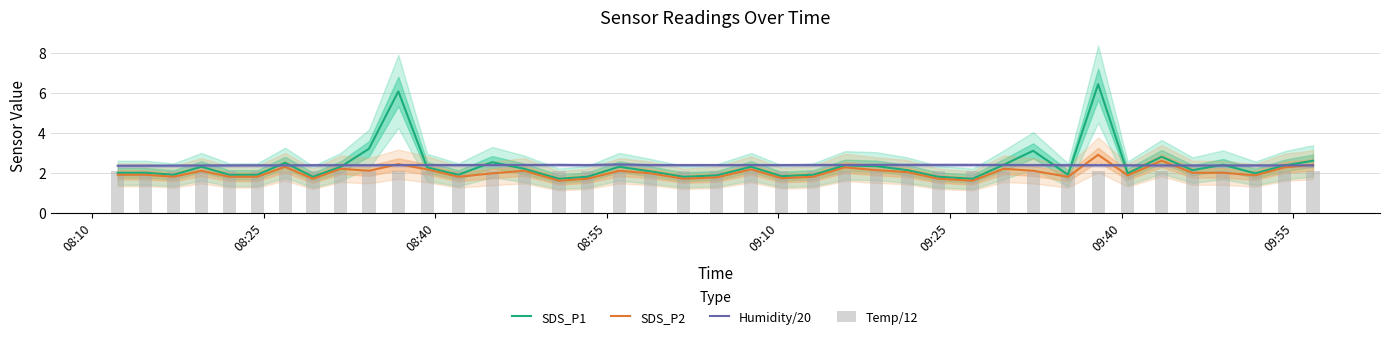

What is the maximum value for SDS_P1?

6.4